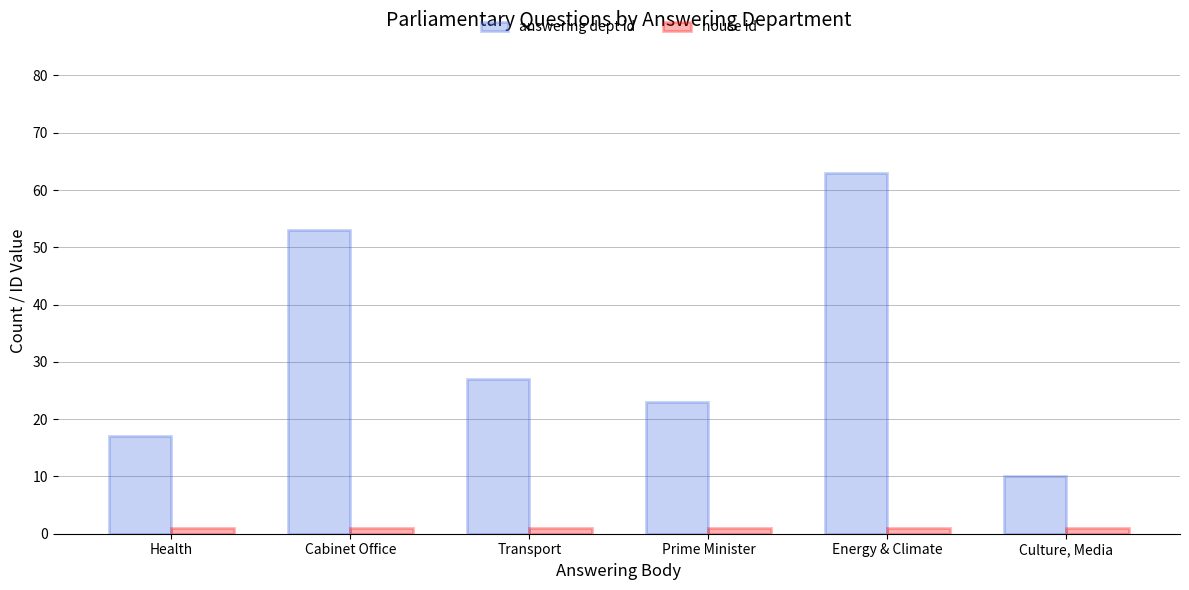

What is the maximum value for answering dept id?

63